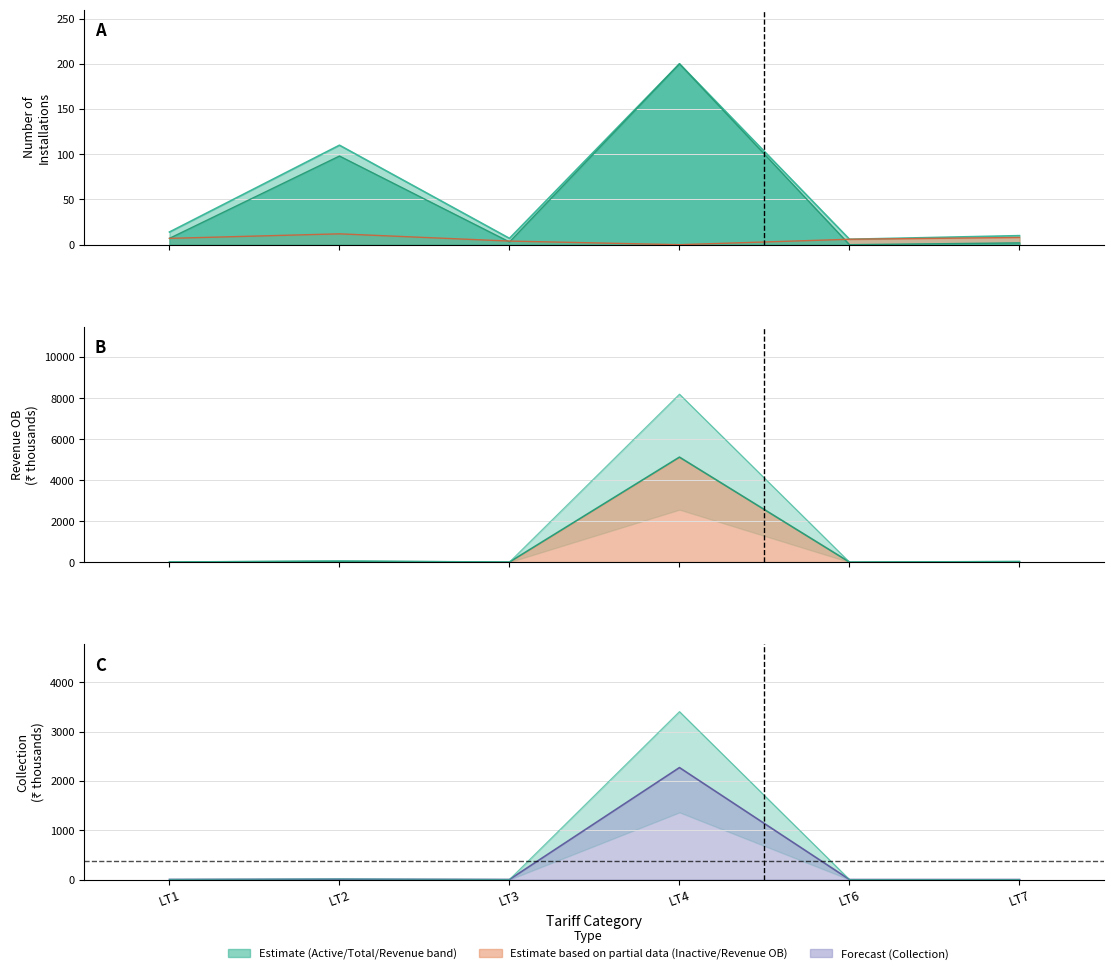

Between LT2 and LT6, which series saw the biggest shift?

Total Installations